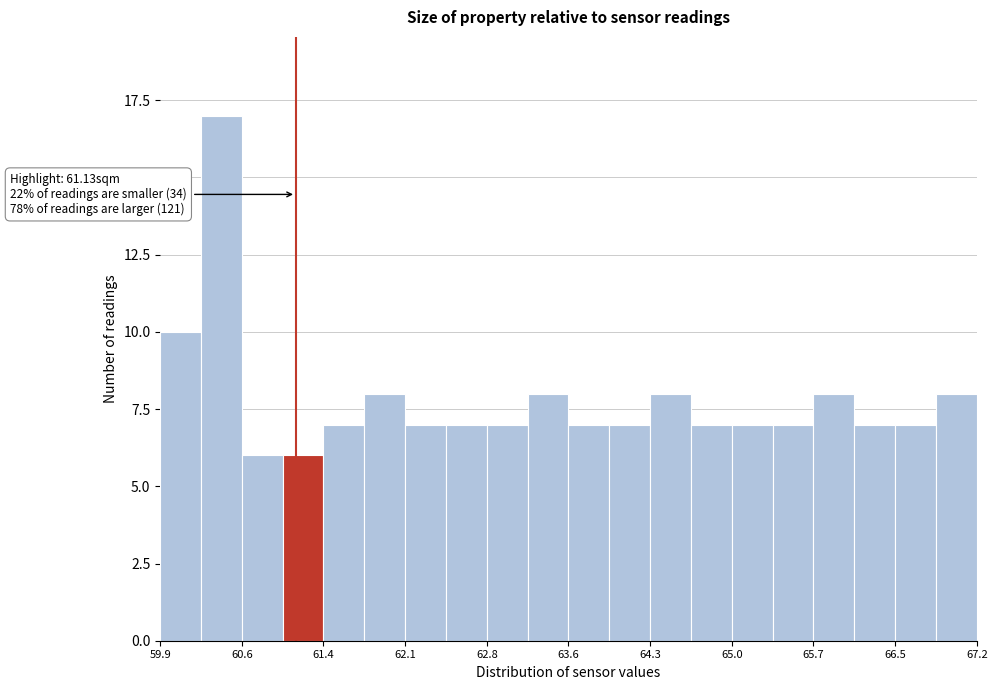

Around what value on the x-axis is the tallest bar? Give the approximate position of its centre, as read against the axis.

60.5